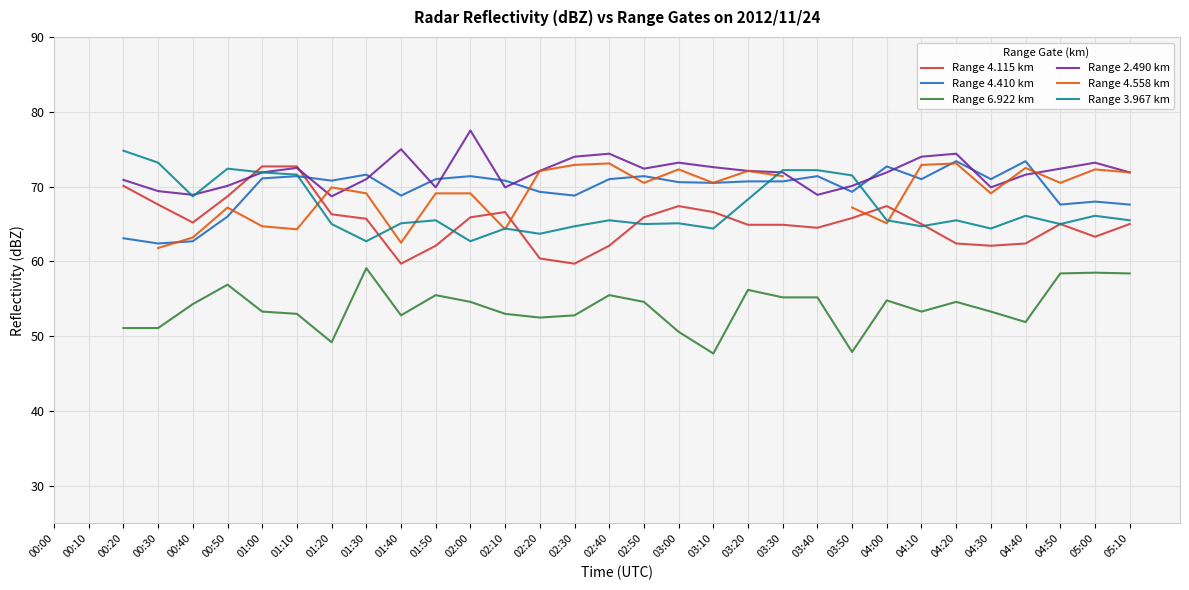

What is the value of the Range 4.115 km point at the 5th from the left?

65.2